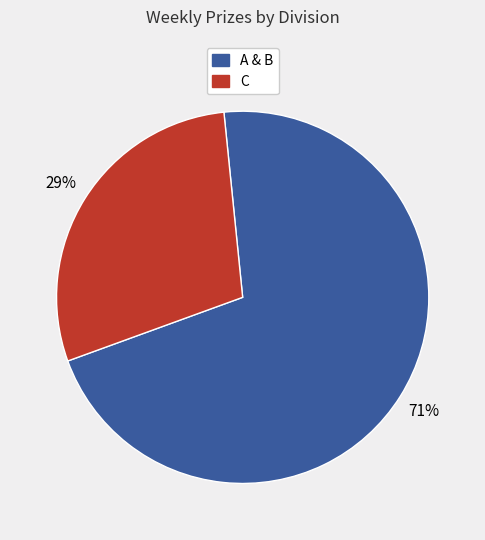

Approximately how many times larger is the value at C compared to A & B?

0.4